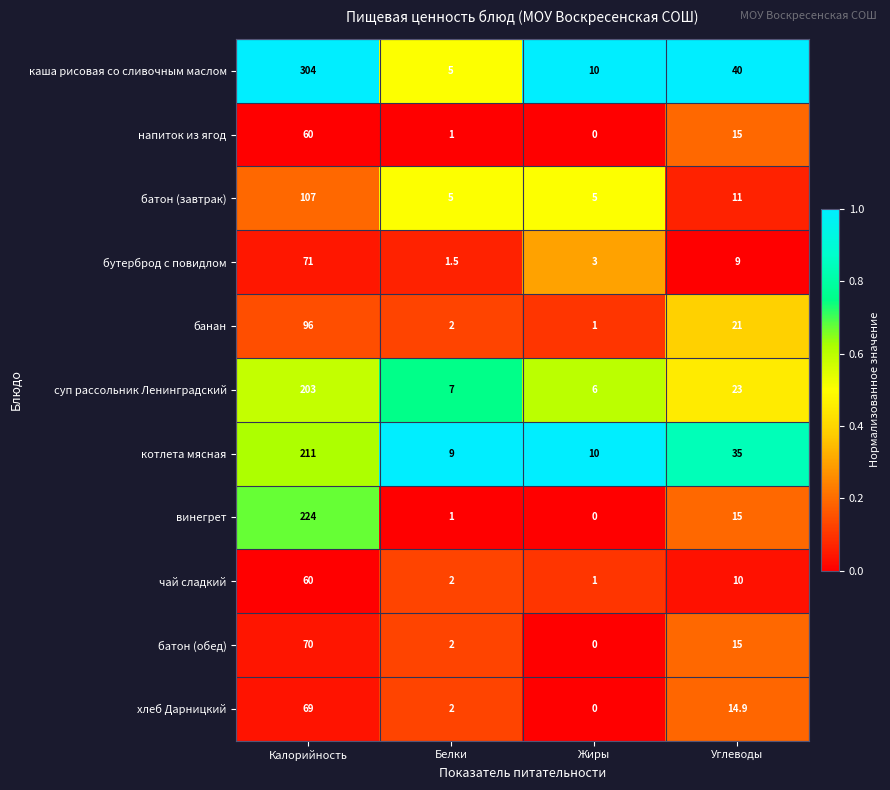

Which series changed the most between Калорийность and Жиры?

каша рисовая со сливочным маслом